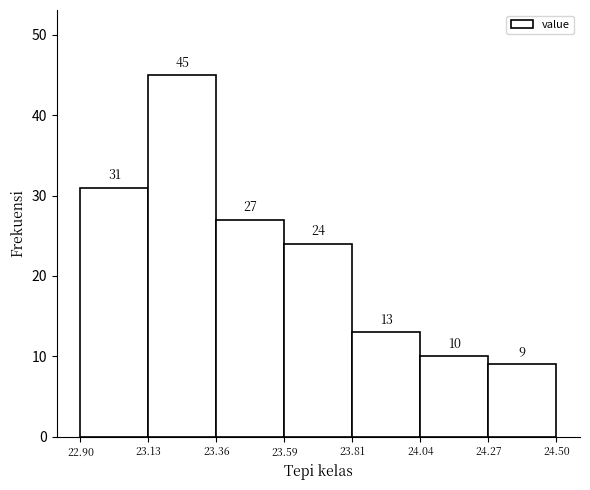

Which range on the x-axis has the tallest bar?

23.13 to 23.36